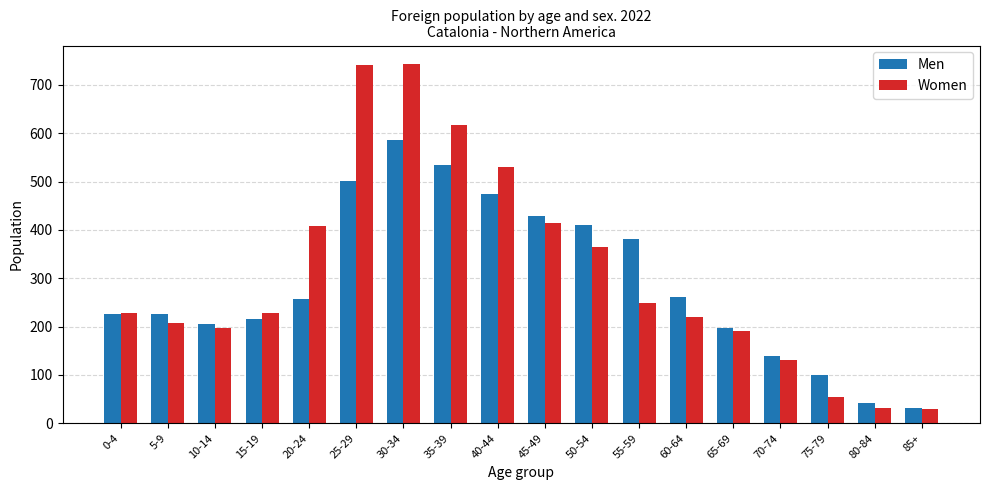

At how many categories does at least one series exceed 305?

8